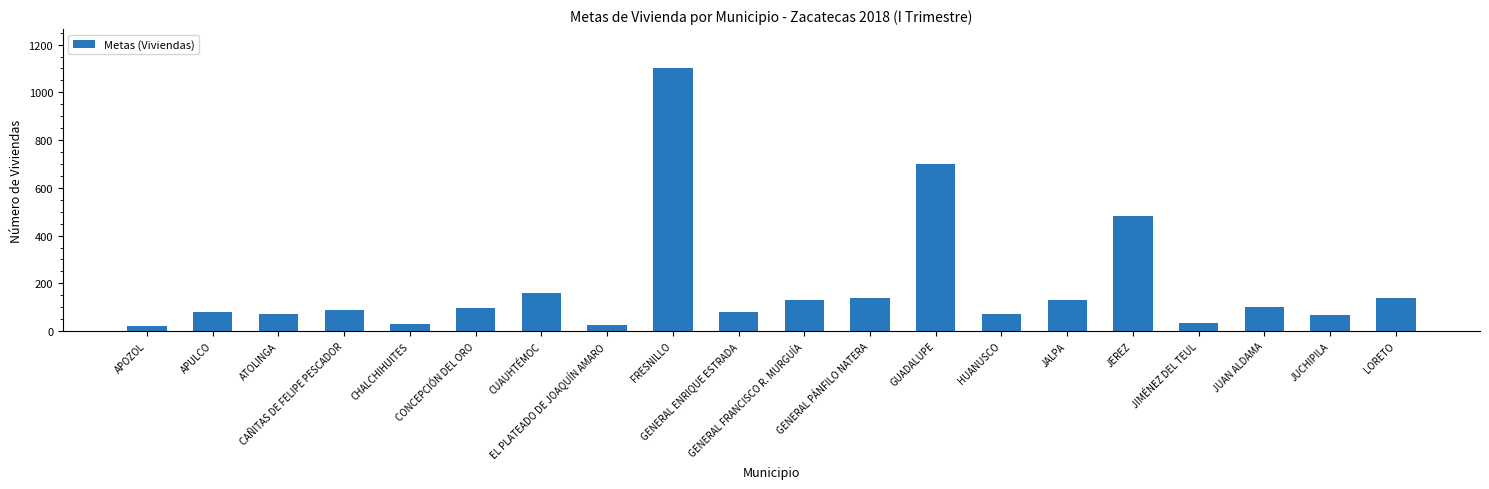

What is the value of the 10th bar from the left?

80